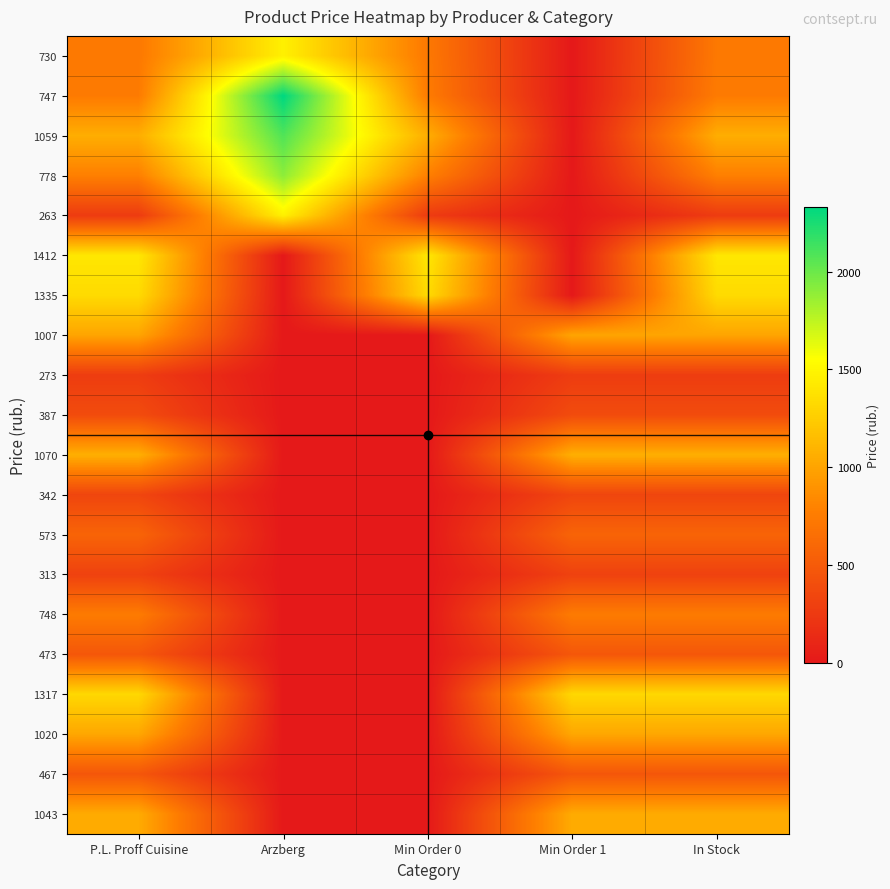

Between Min Order 1 and Arzberg, which is larger?

Arzberg